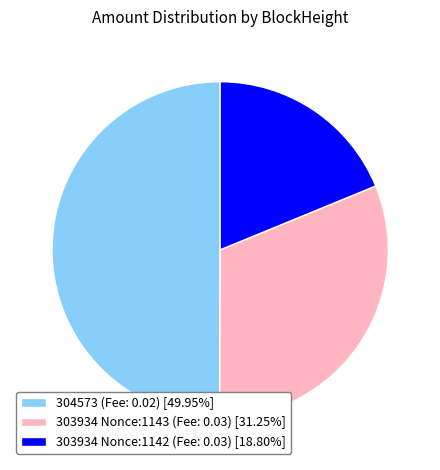

Approximately how many times larger is the value at 303934 Nonce:1142 (Fee: 0.03) [18.80%] compared to 304573 (Fee: 0.02) [49.95%]?

0.4